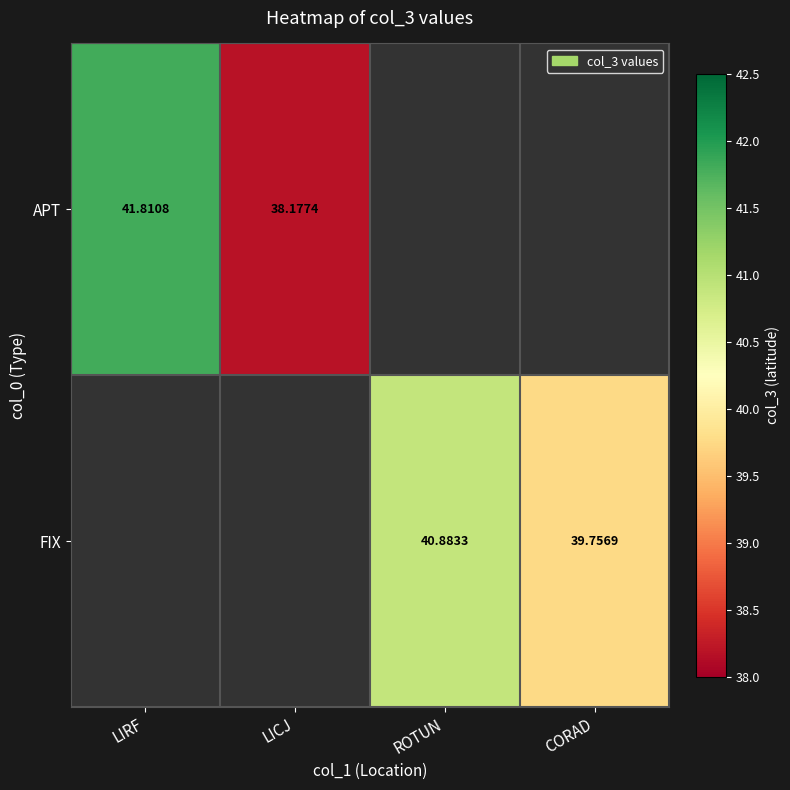

At how many categories does at least one series exceed 39?

3